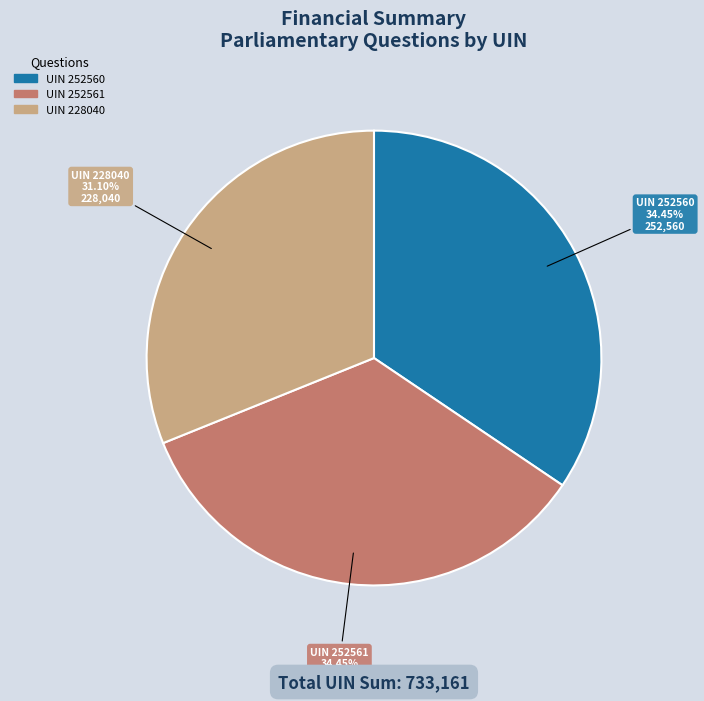

Approximately how many times larger is the value at UIN 252561 compared to UIN 228040?

1.1